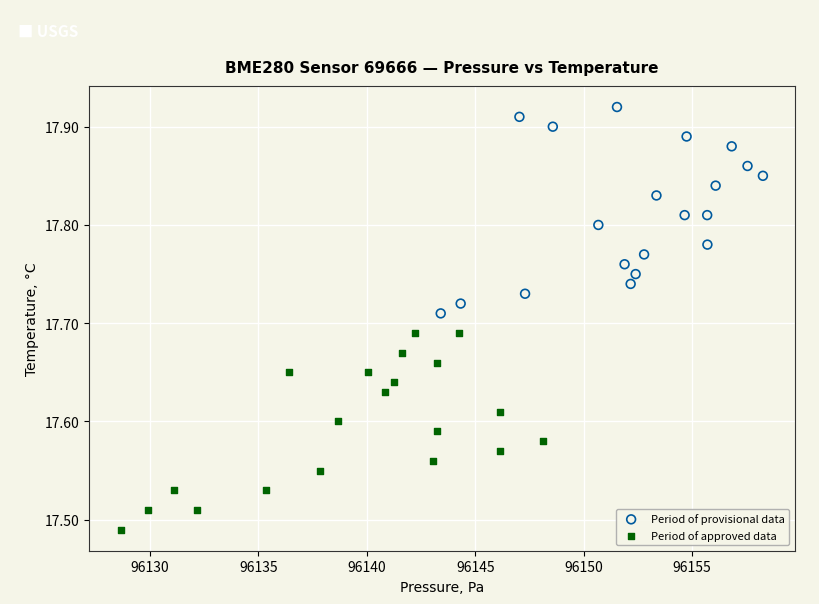

Which series contains the highest Y value?

Period of provisional data